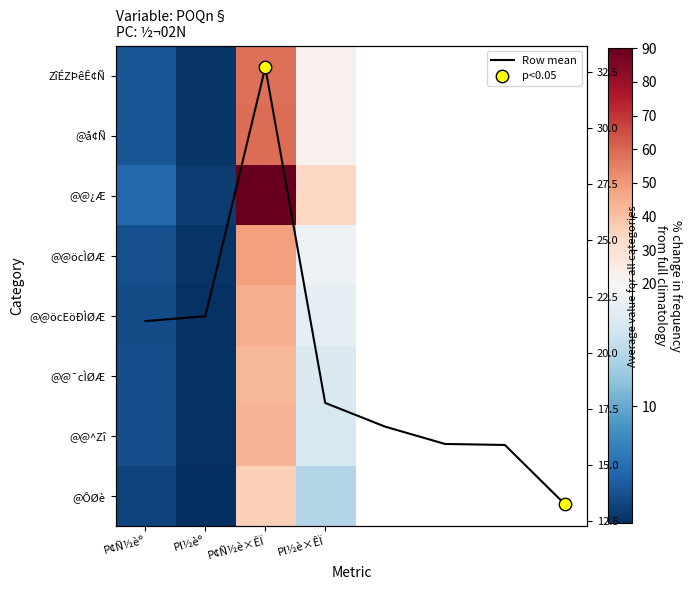

Which series has the widest spread of values?

@@¿Æ